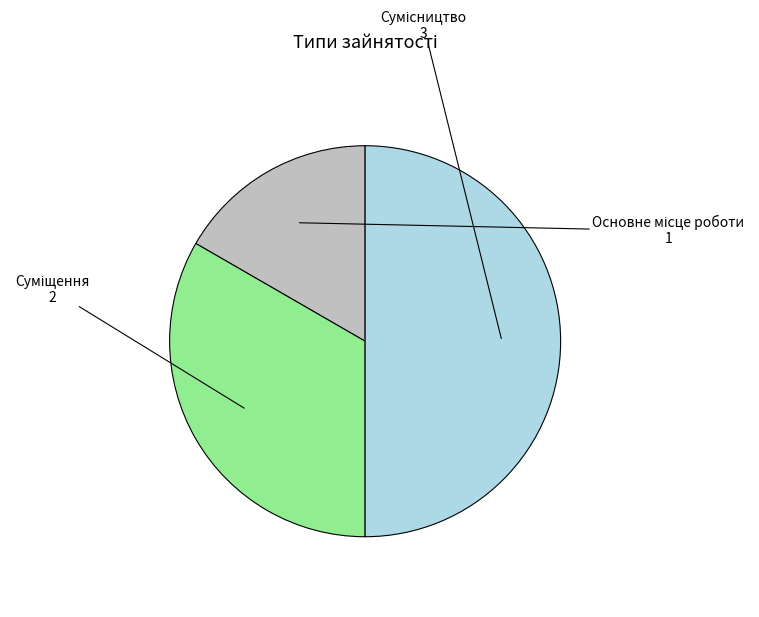

What is the change in value from Суміщення to Сумісництво?

+1